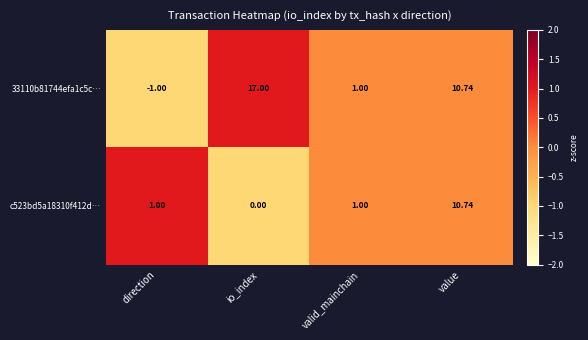

Which series has the largest range (max minus min)?

33110b81744efa1c5c…